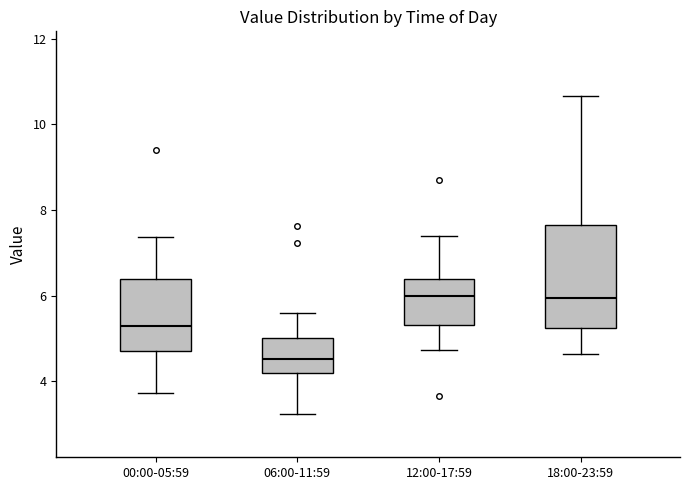

Reading left to right, transcribe this box plot: for each box, give where its median line is, the range the box spans, and where its two whiskers end, as read against the y-axis. The values are not printed on the chart, so give them approximately, as read against the axis.

00:00-05:59: median 5.2, box 4.8 to 6.4, whiskers 3.8 to 7.4
06:00-11:59: median 4.6, box 4.2 to 5.0, whiskers 3.2 to 5.6
12:00-17:59: median 6.0, box 5.4 to 6.4, whiskers 4.8 to 7.4
18:00-23:59: median 6.0, box 5.2 to 7.6, whiskers 4.6 to 10.6